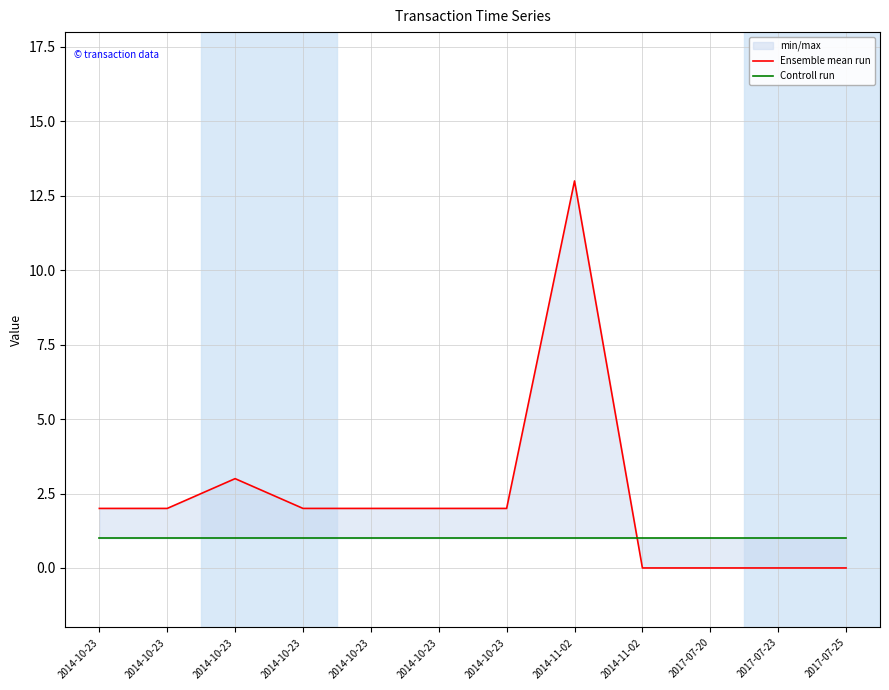

What is the label of the 8th point from the left?

2014-11-02